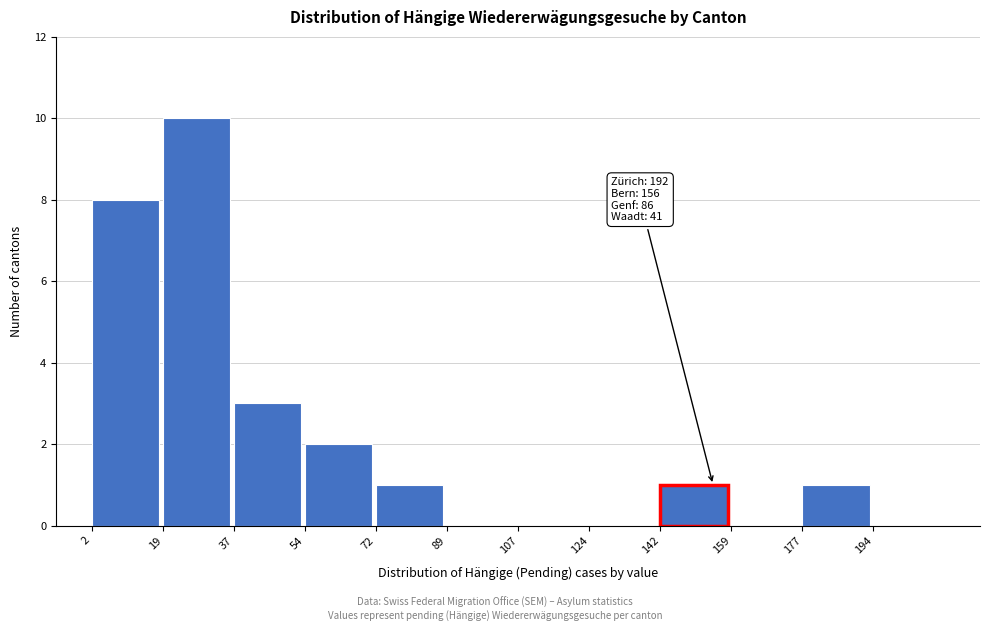

Which range on the x-axis has the tallest bar?

19.5 to 37.0